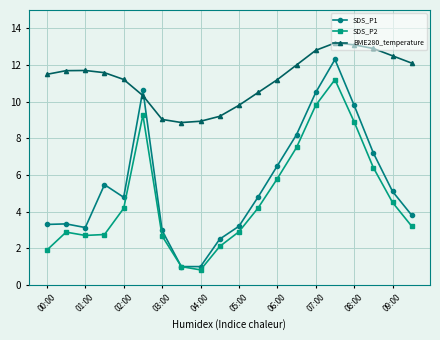

What is the value of the SDS_P2 point at the 12th from the left?

4.2